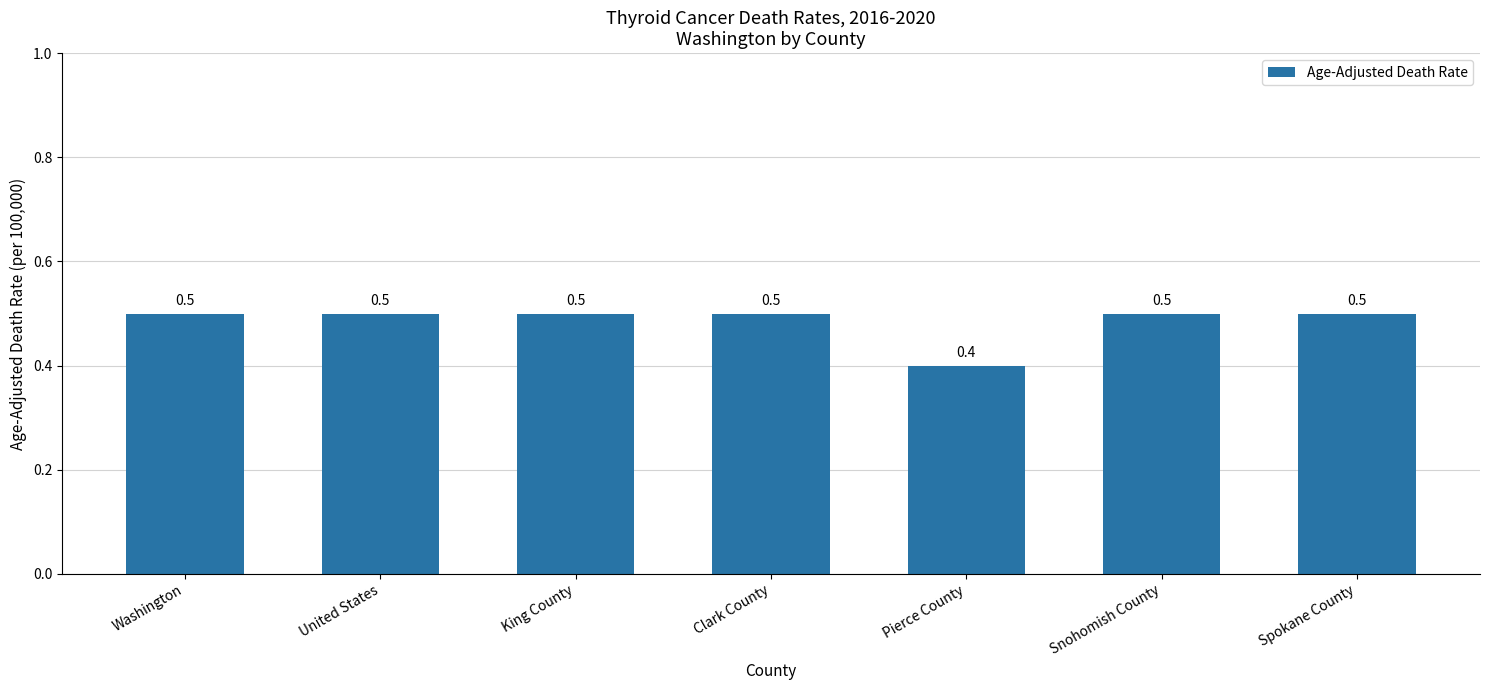

What is the difference between the second highest and minimum values?

0.1